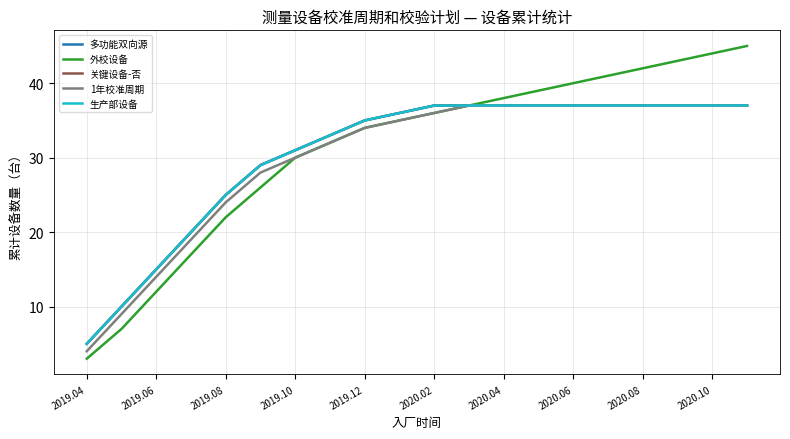

Does the chart display data point markers on the line(s)?

No